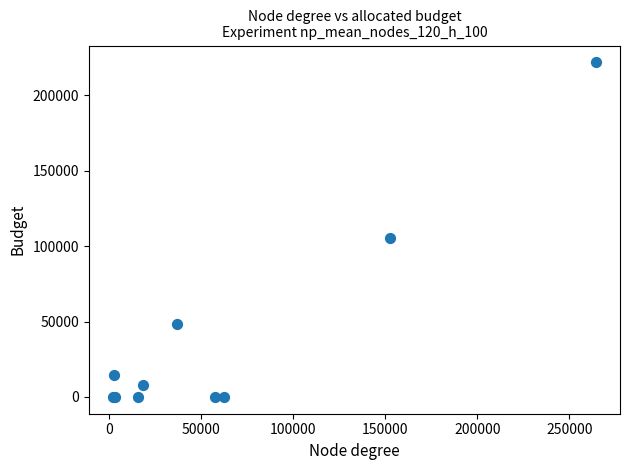

What Y value in the scatter plot is closest to 110887?

105269.7